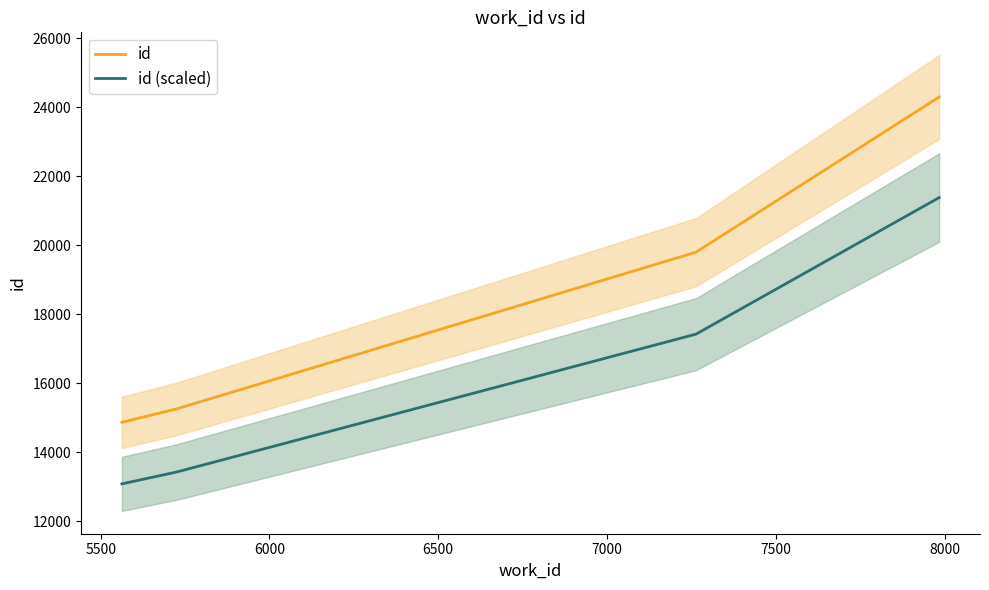

Count the number of categories in the chart.

6